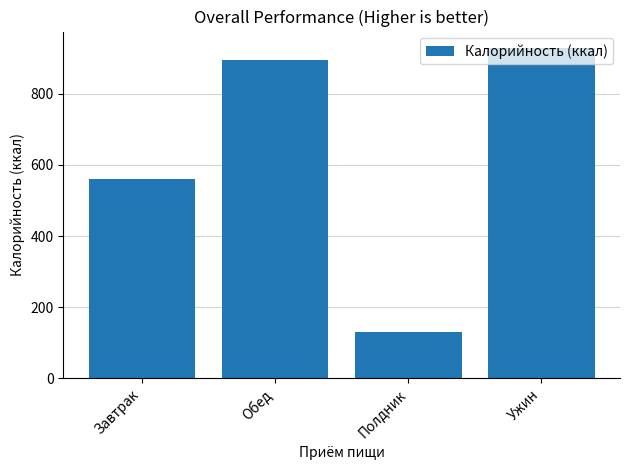

List the labels in order of value, largest first.

Ужин, Обед, Завтрак, Полдник